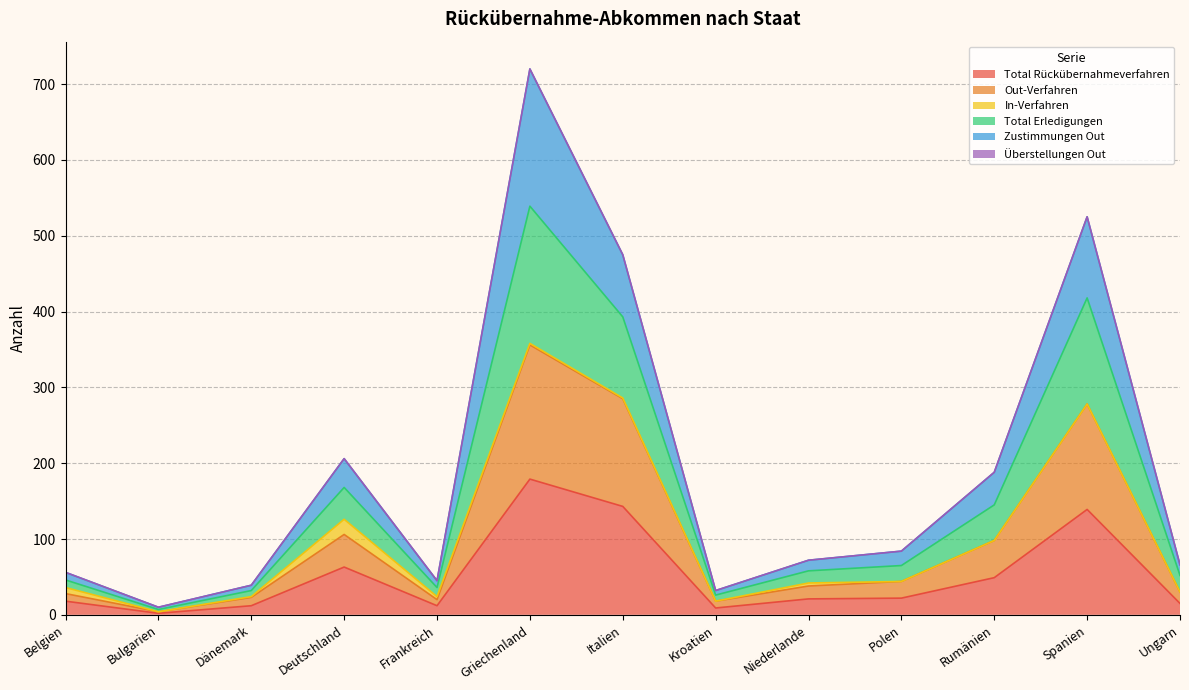

The value of Total Erledigungen at Bulgarien is 14. True or false?

False